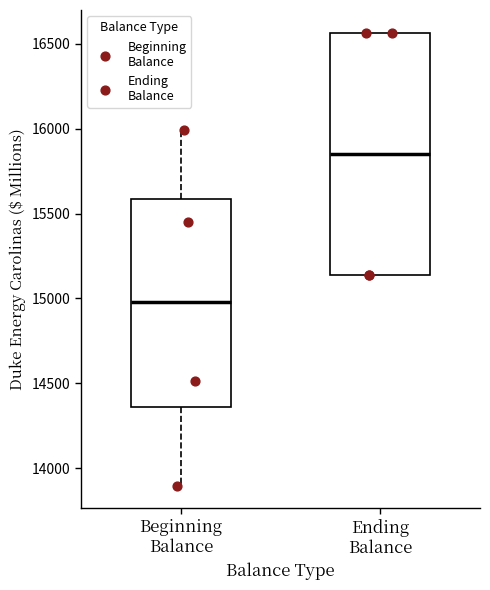

Reading left to right, transcribe this box plot: for each box, give where its median line is, the range the box spans, and where its two whiskers end, as read against the y-axis. The values are not printed on the chart, so give them approximately, as read against the axis.

Beginning Balance: median 15000, box 14350 to 15600, whiskers 13900 to 16000
Ending Balance: median 15850, box 15150 to 16550, whiskers 15150 to 16550